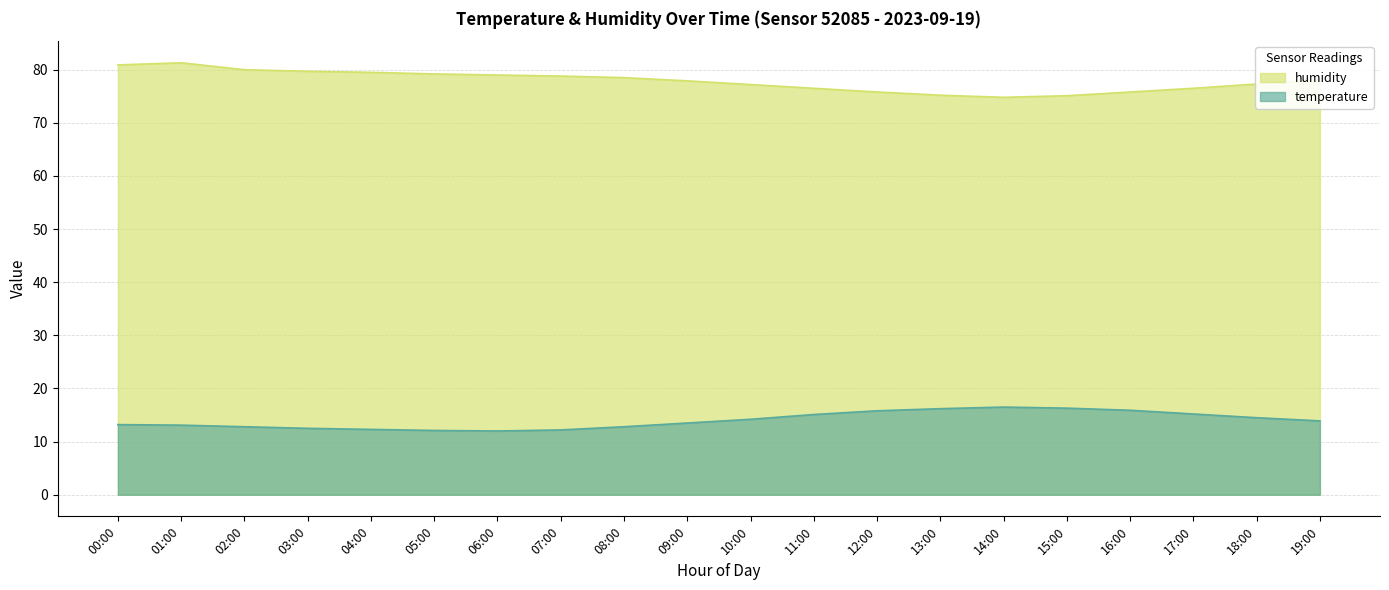

Which category has the lowest value in the humidity series?

14:00